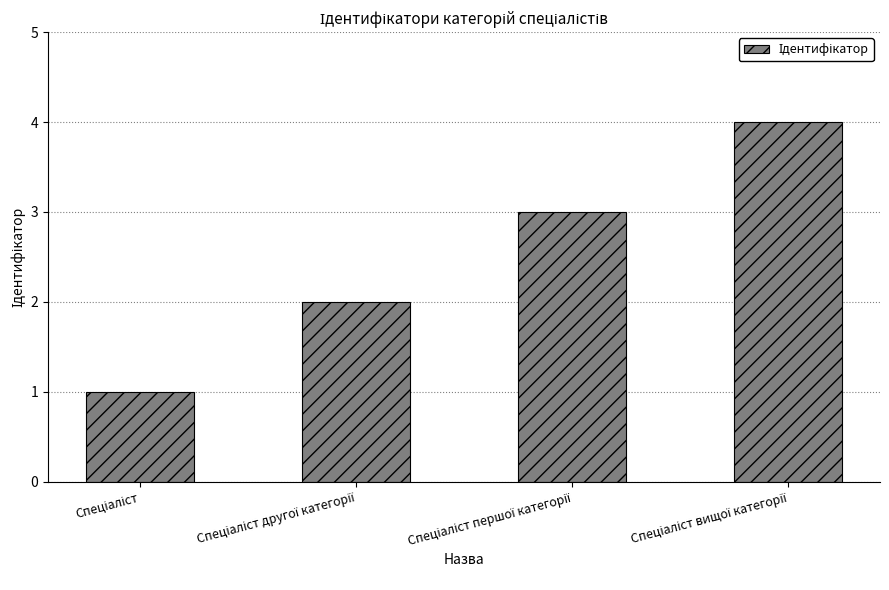

What is the greatest value displayed?

4